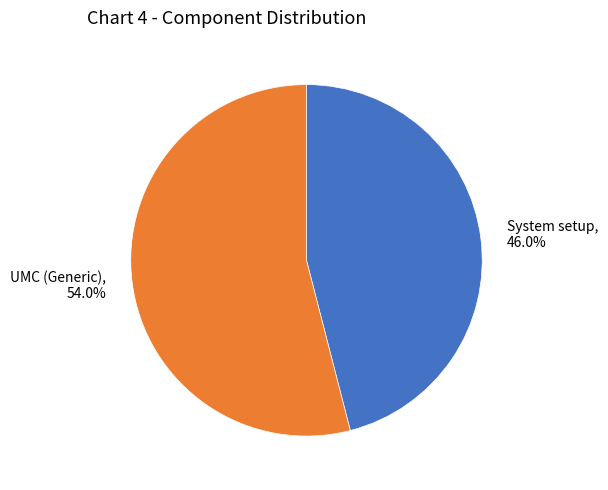

To the nearest percent, what portion does UMC (Generic) represent?

54%